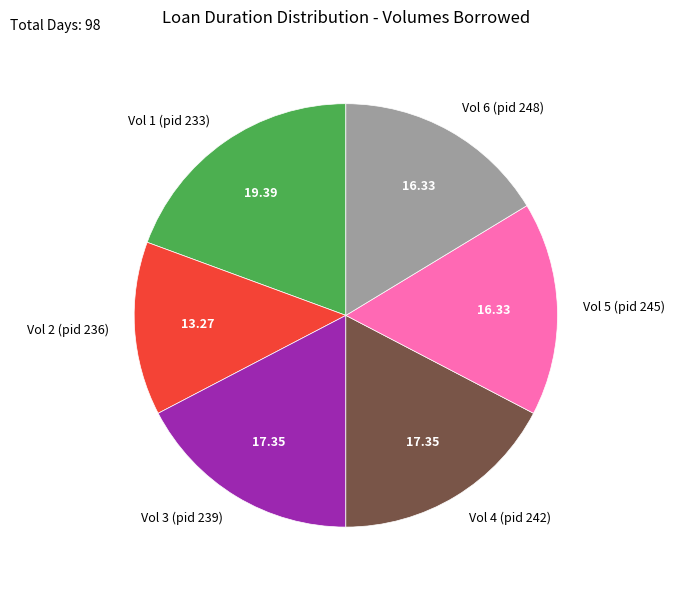

Is Vol 4 (pid 242) the majority of the pie?

No